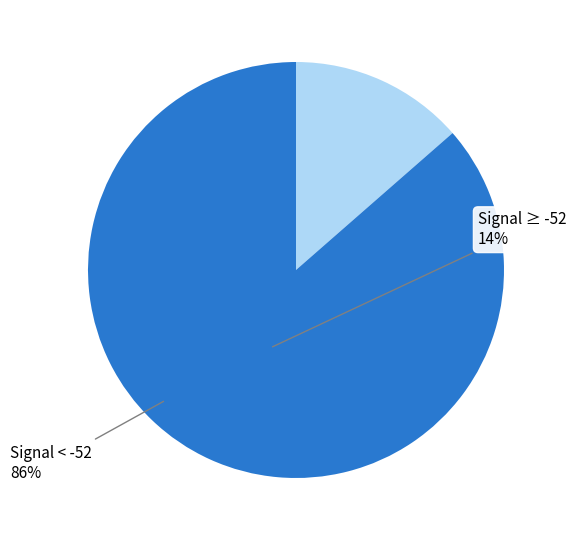

Is there any slice that represents more than half of the pie?

Yes